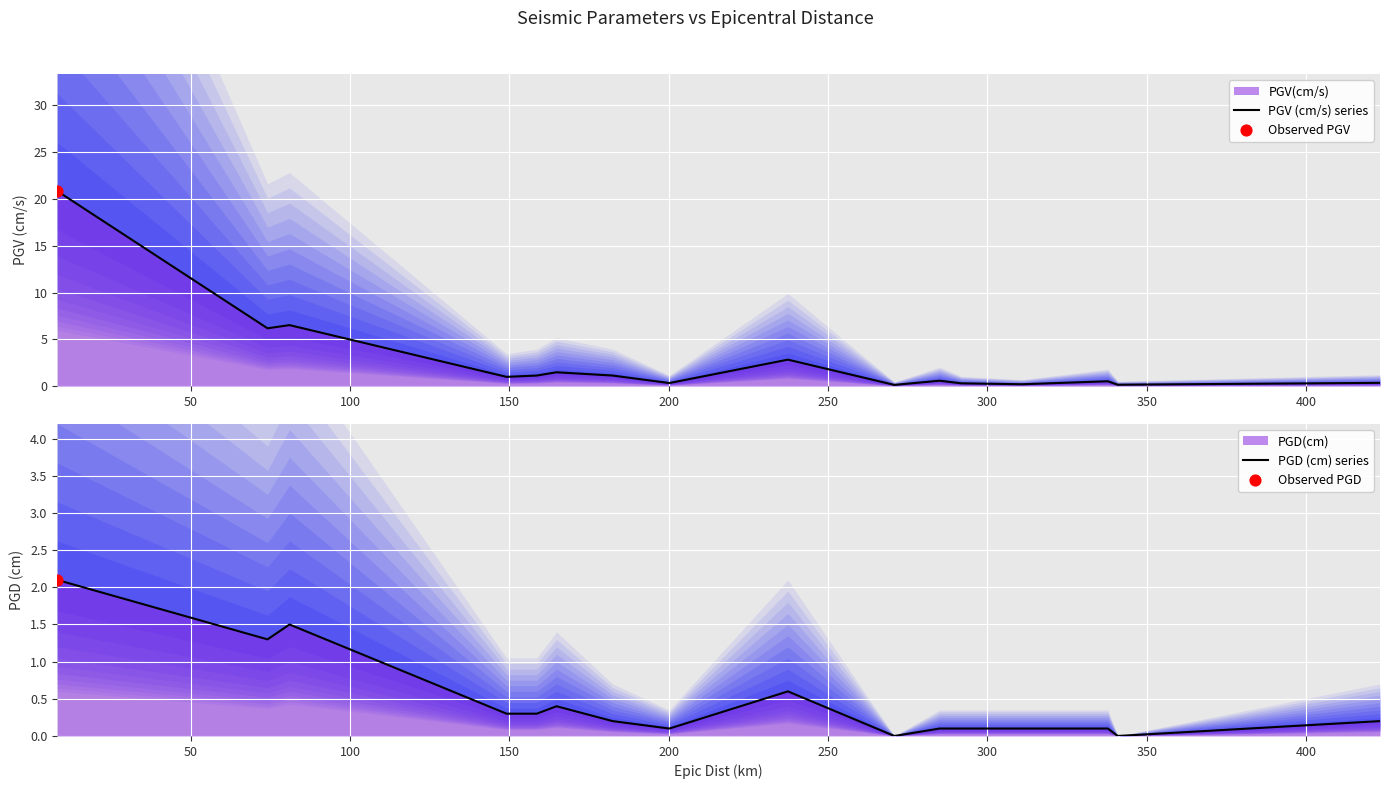

Which series has the largest total across all categories?

PGV (cm/s) series